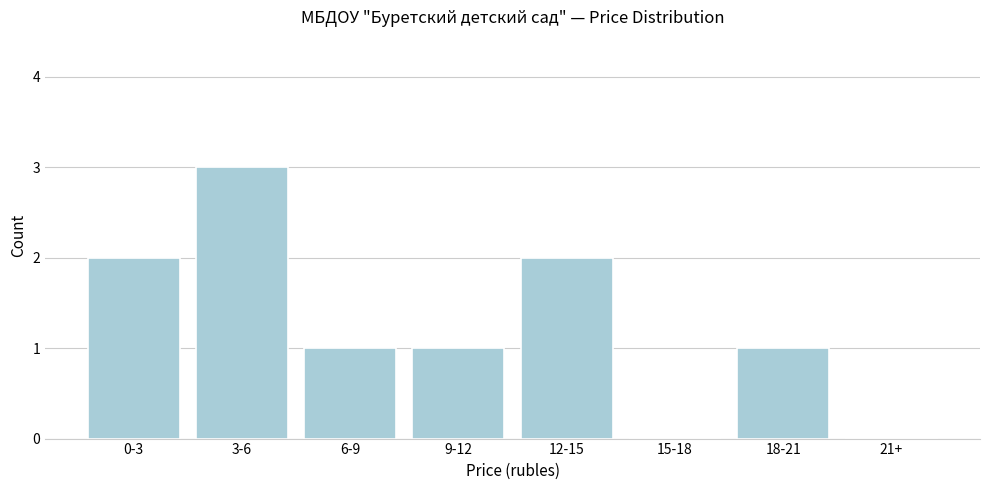

Reading left to right, what are all the values shown in this chart?

0-3=2	3-6=3	6-9=1	9-12=1	12-15=2	15-18=0	18-21=1	21+=0